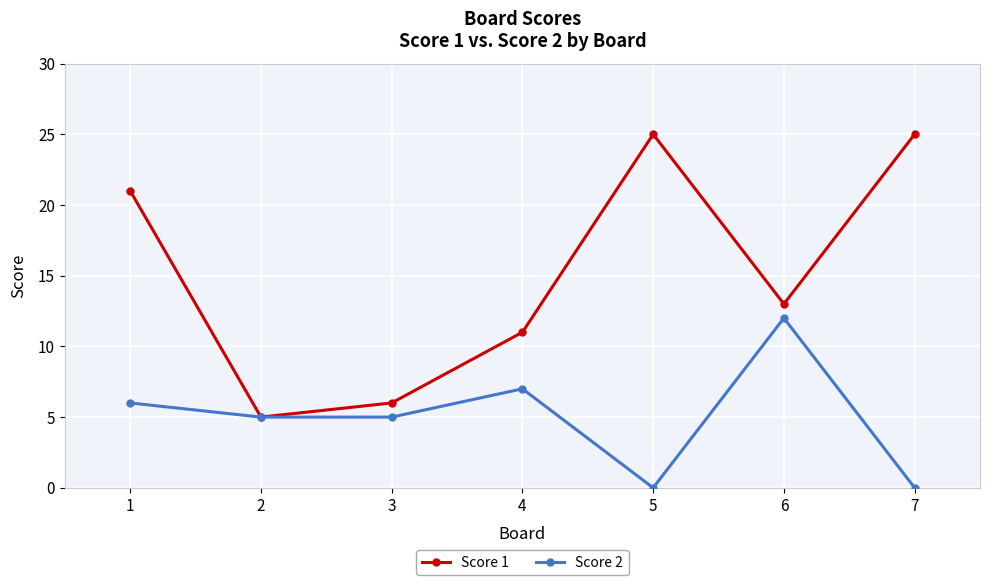

How many distinct data groups are displayed?

2